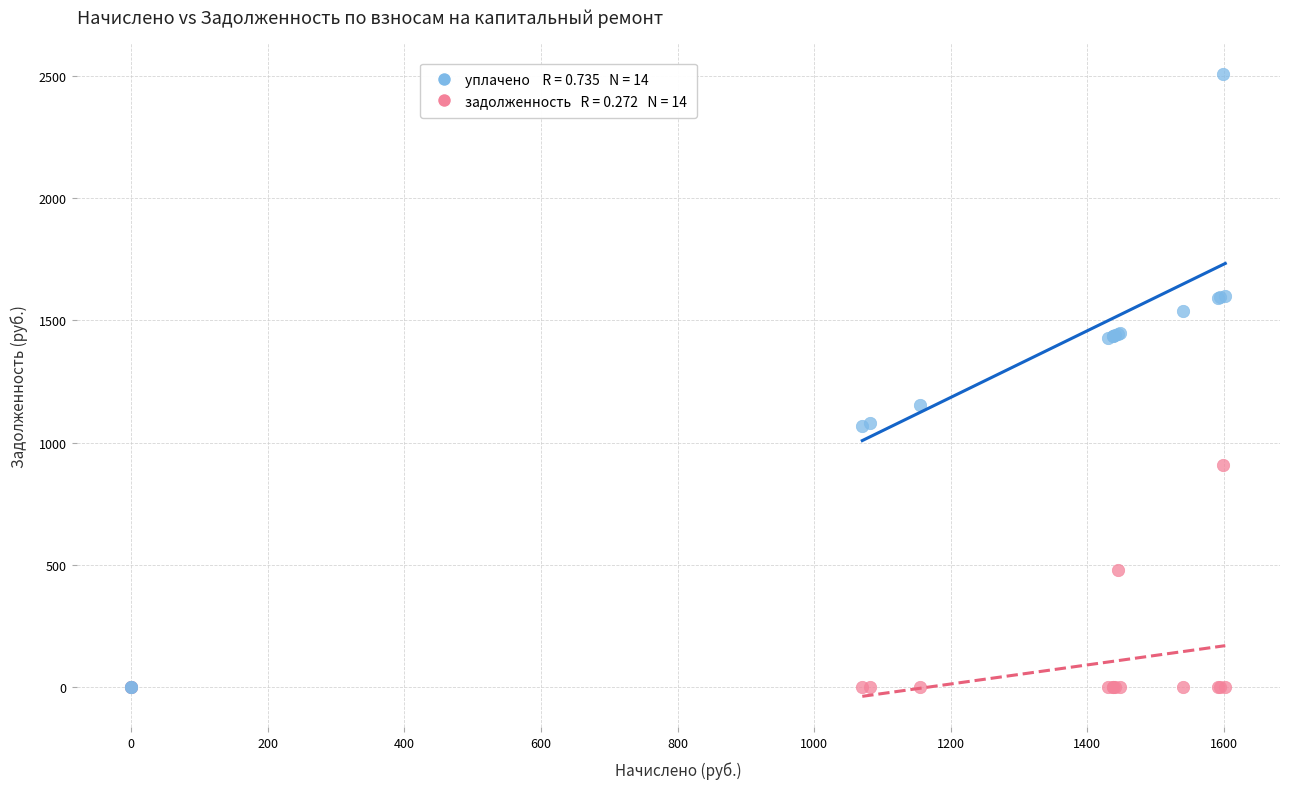

Across all series, what Y value is closest to 1253?

1154.8